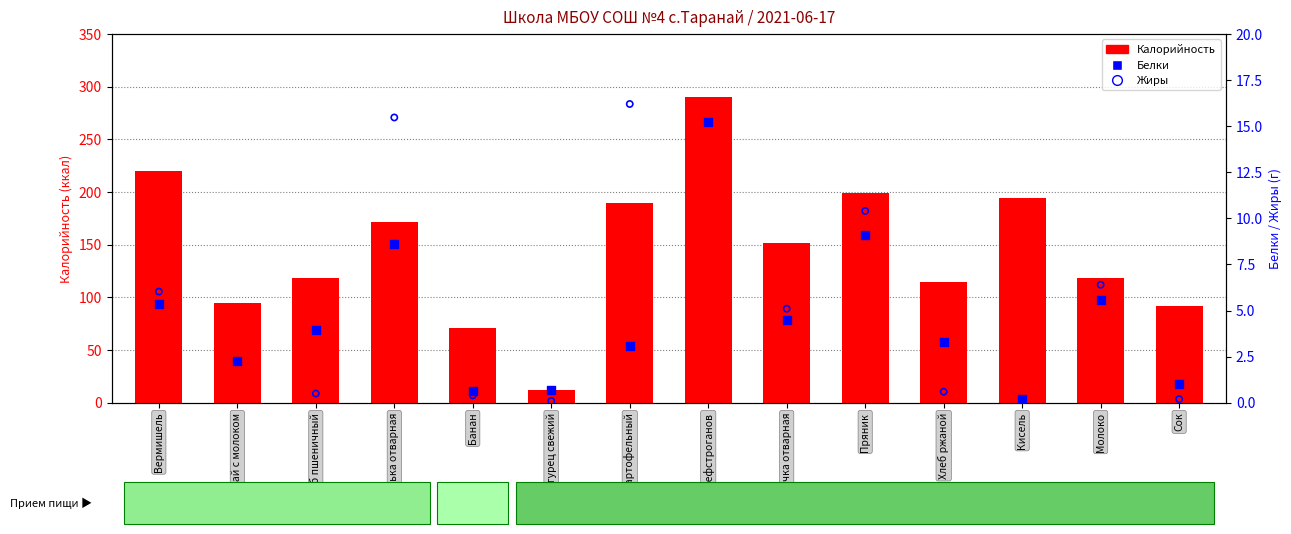

Is the value of Калорийность at Вермишель greater than the value of Белки at Молоко?

Yes